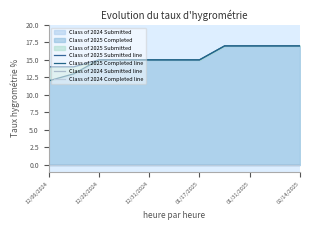

True or false: Class of 2025 Submitted line and Class of 2025 Completed line cross at least once.

False